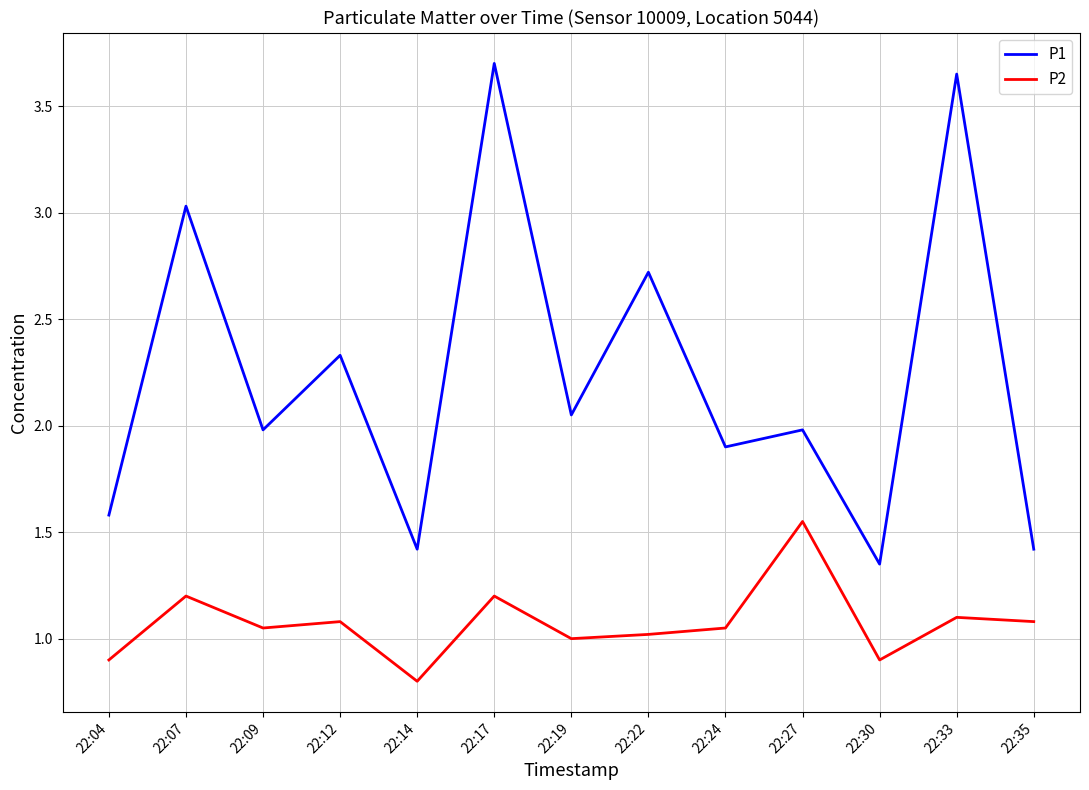

True or false: P1 has a value of 1.4 at 22:35.

True